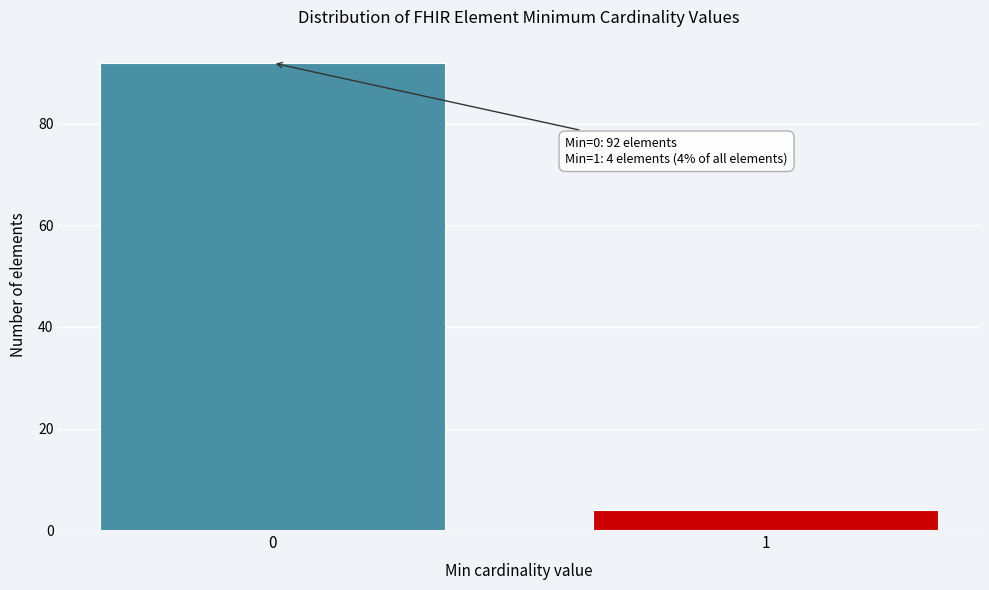

Reading left to right, transcribe all the data shown in this chart.

0=92	1=4